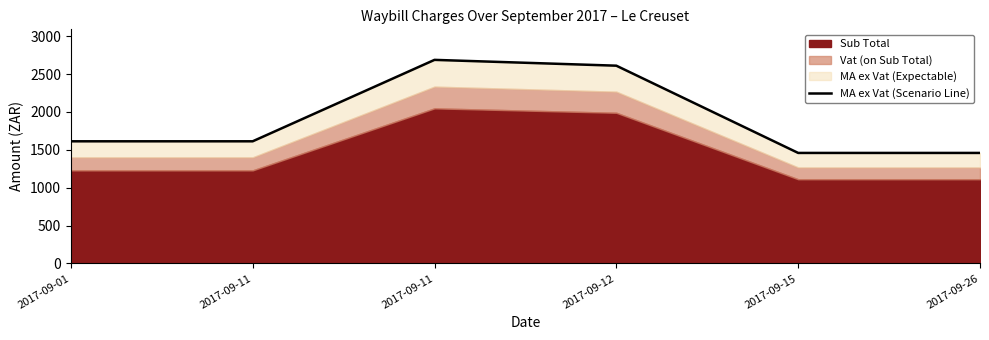

The chart shows a value of 362.9 at 2017-09-26. True or false?

False